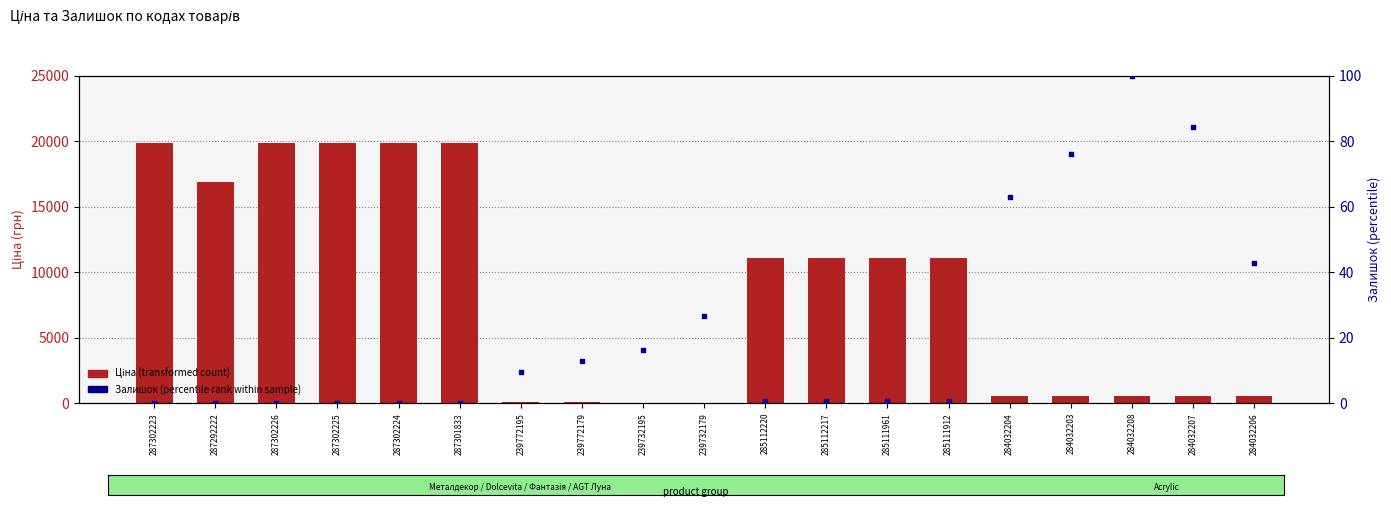

Which series reaches the maximum Y coordinate?

Ціна (transformed count)